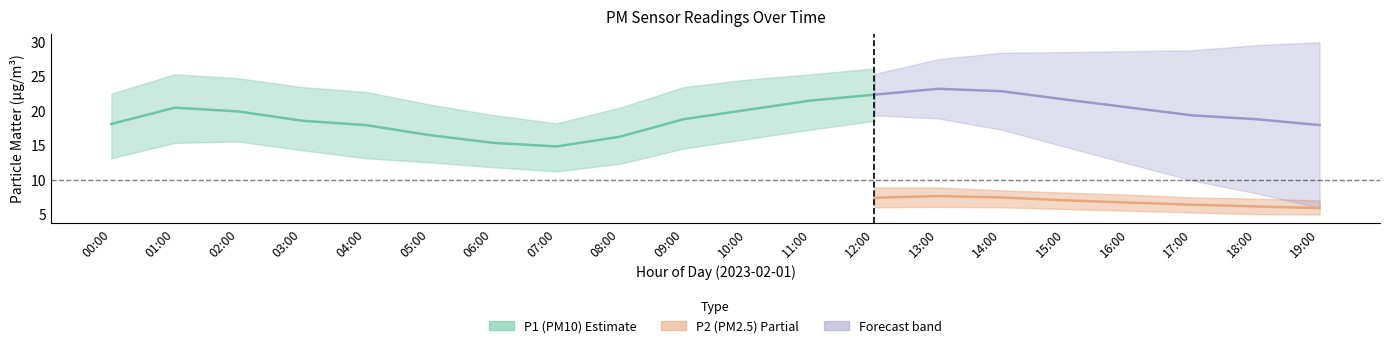

What is the value of the P1 point at the 7th from the left?

15.3